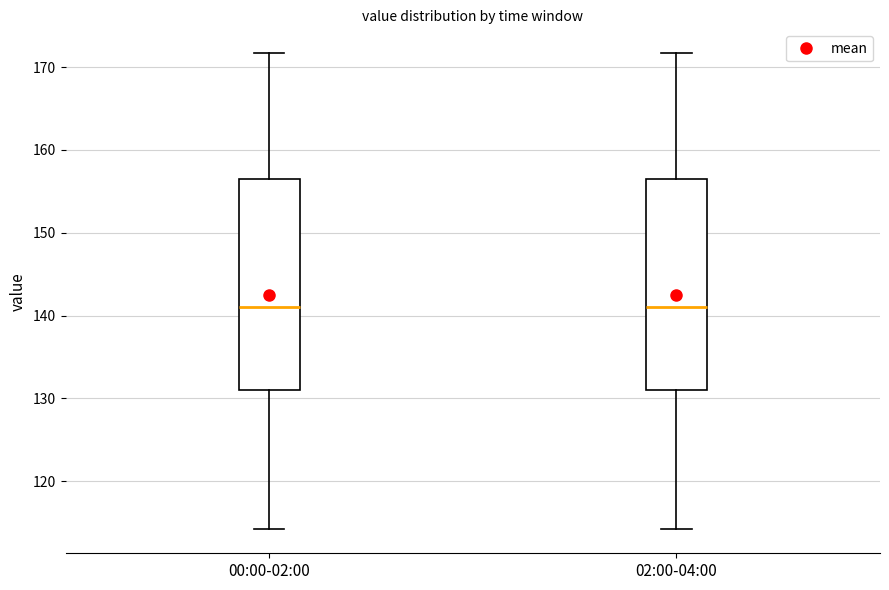

Reading left to right, transcribe this box plot: for each box, give where its median line is, the range the box spans, and where its two whiskers end, as read against the y-axis. The values are not printed on the chart, so give them approximately, as read against the axis.

00:00-02:00: median 141, box 131 to 157, whiskers 114 to 172
02:00-04:00: median 141, box 131 to 157, whiskers 114 to 172